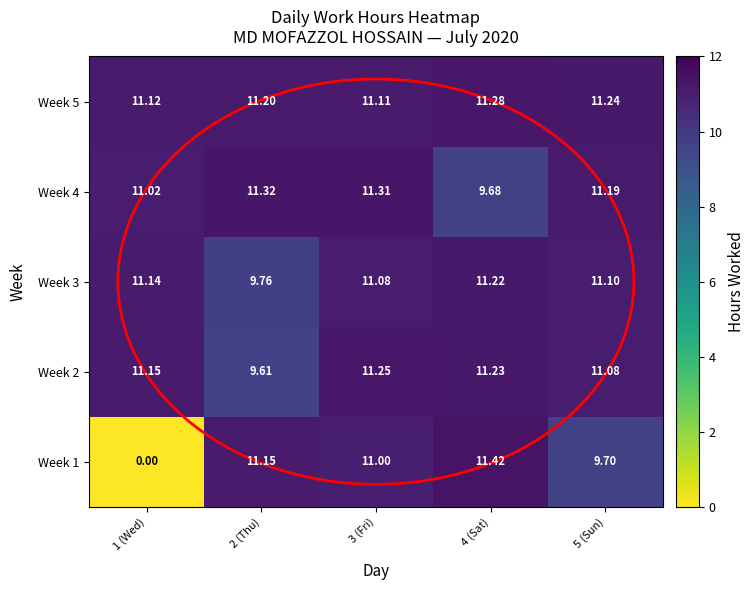

Which series changed the most between 1 (Wed) and 4 (Sat)?

Week 1